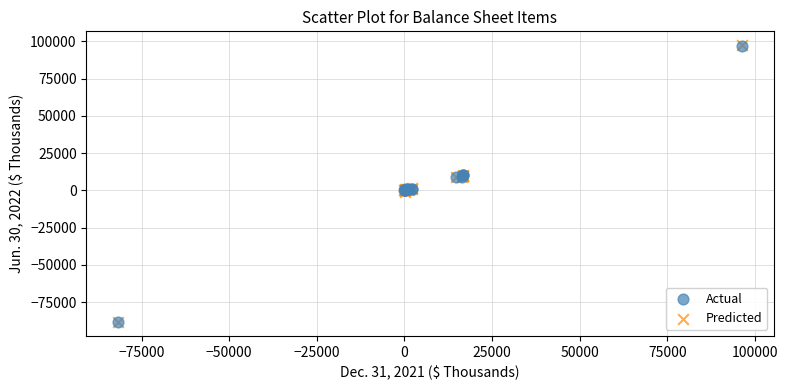

What are all the series names shown in the legend?

Actual, Predicted